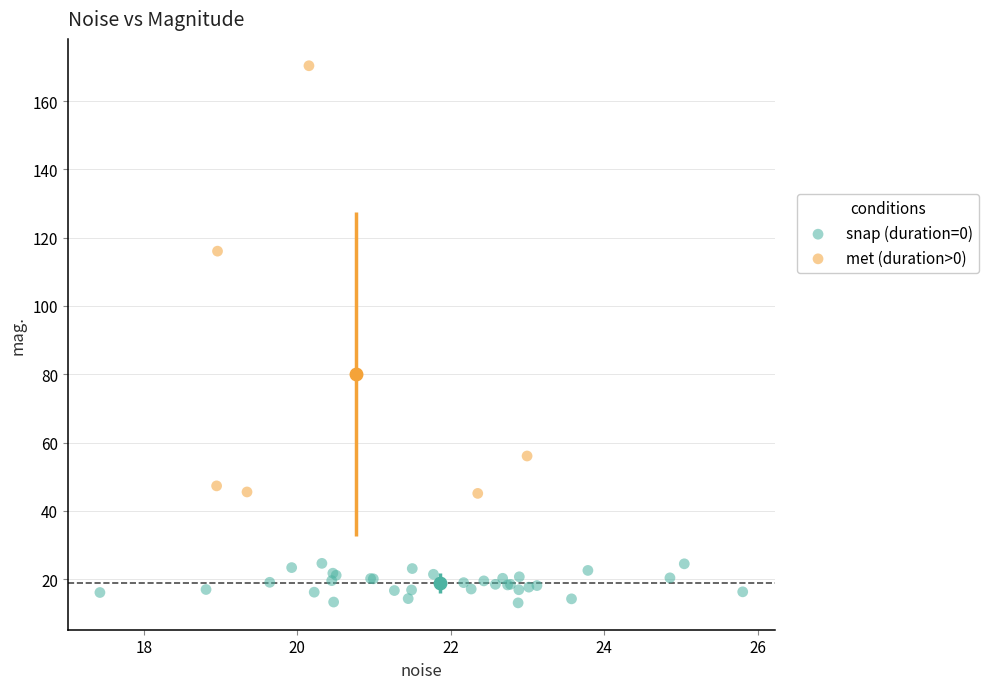

Which series has the largest Y range (max minus min)?

met (duration>0)